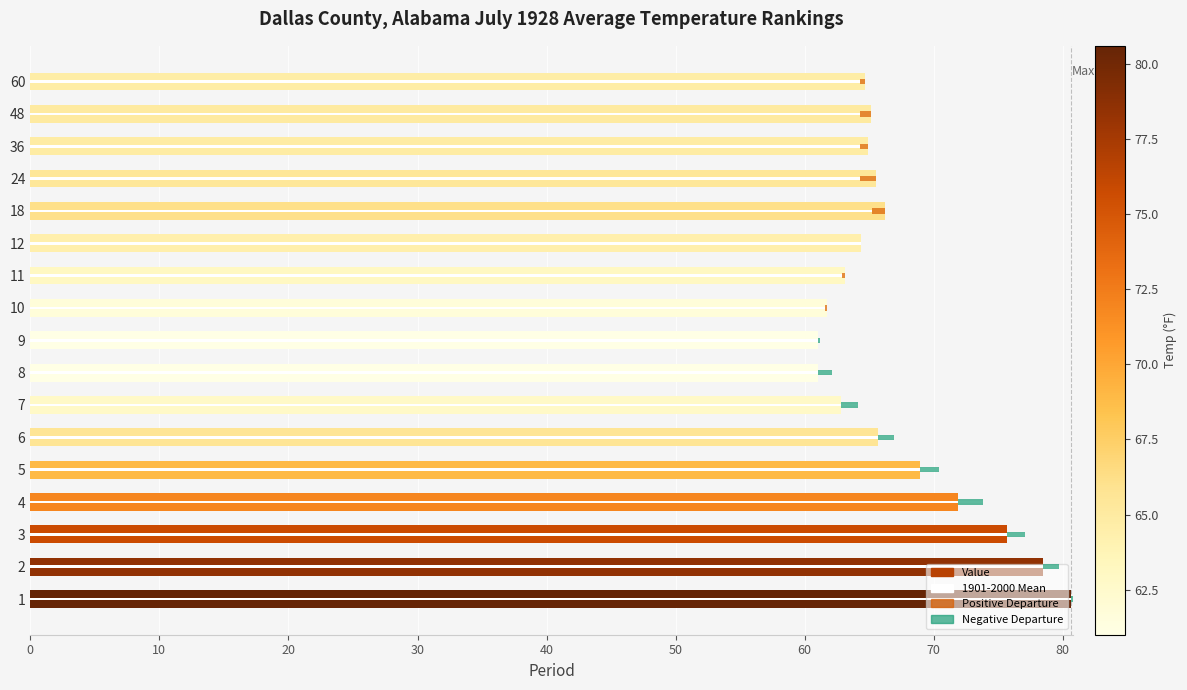

True or false: Value has a value of 98.0 at 4.

False